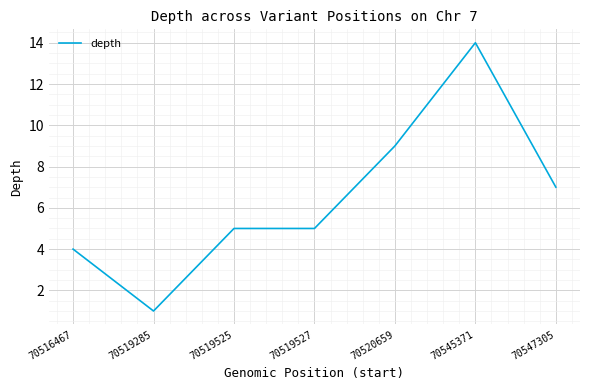

Reading left to right, extract all data points from this chart.

70516467=4	70519285=1	70519525=5	70519527=5	70520659=9	70545371=14	70547305=7